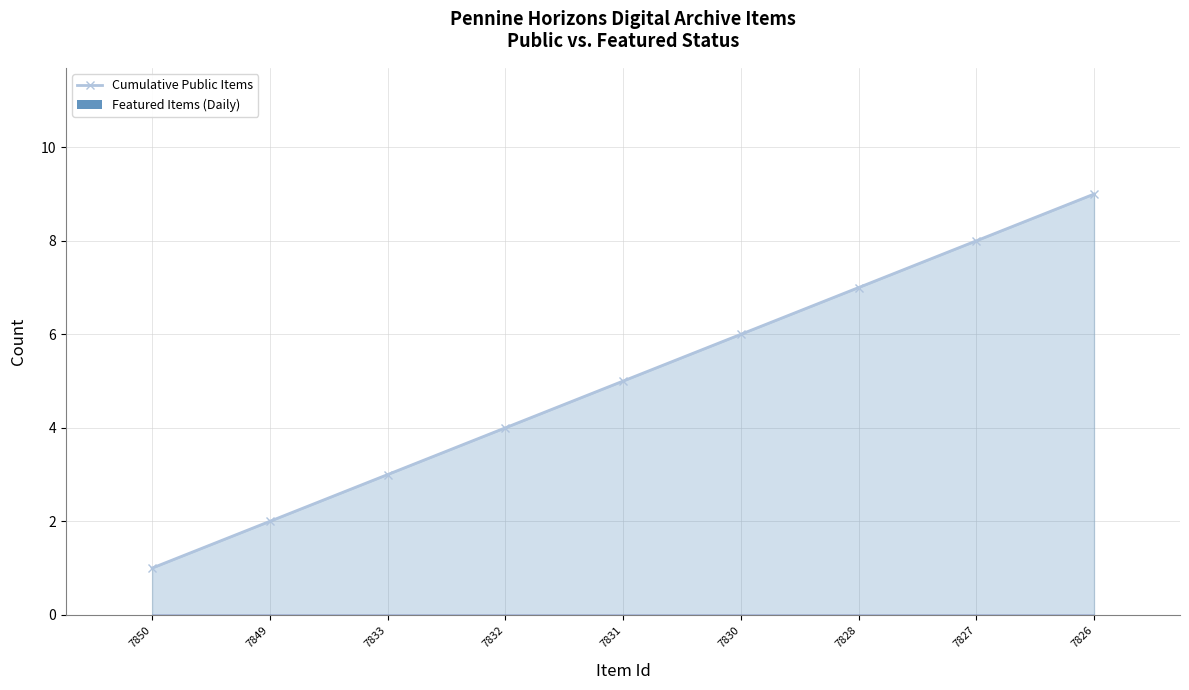

Count the number of data series in this chart.

1